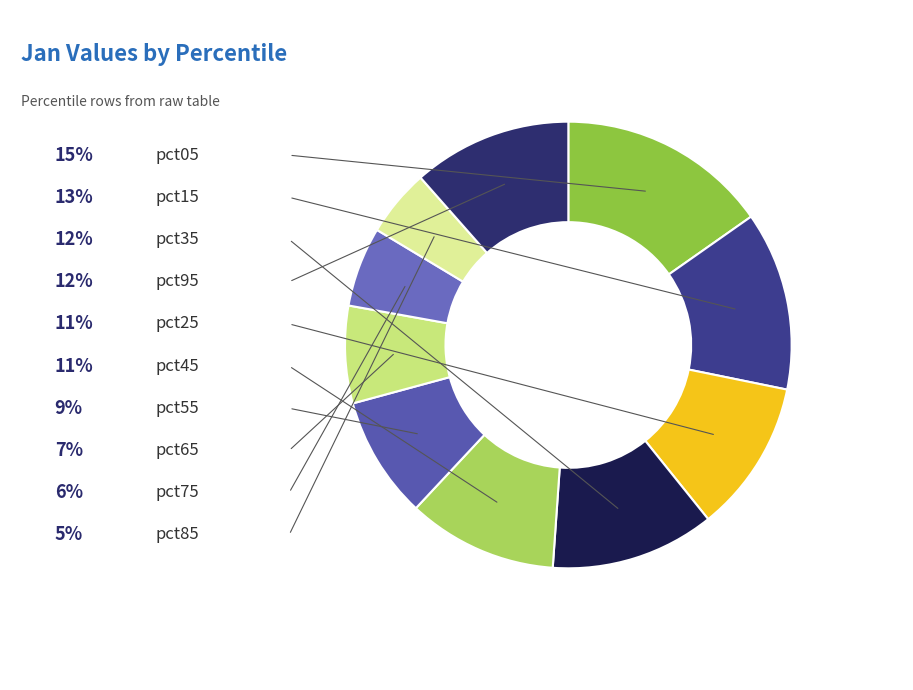

Combined, what portion of the pie is pct45 and pct55?

19.7%